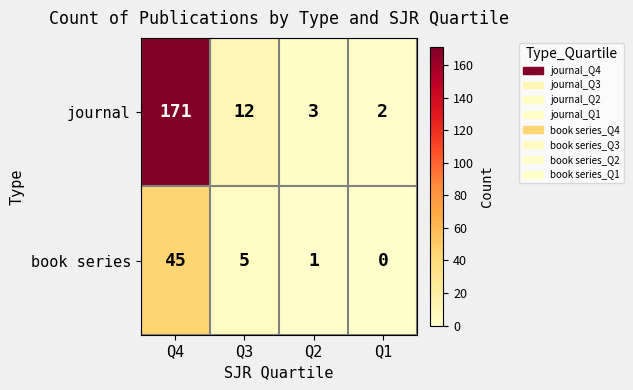

Rank the series at Q4 from highest to lowest value.

journal, book series